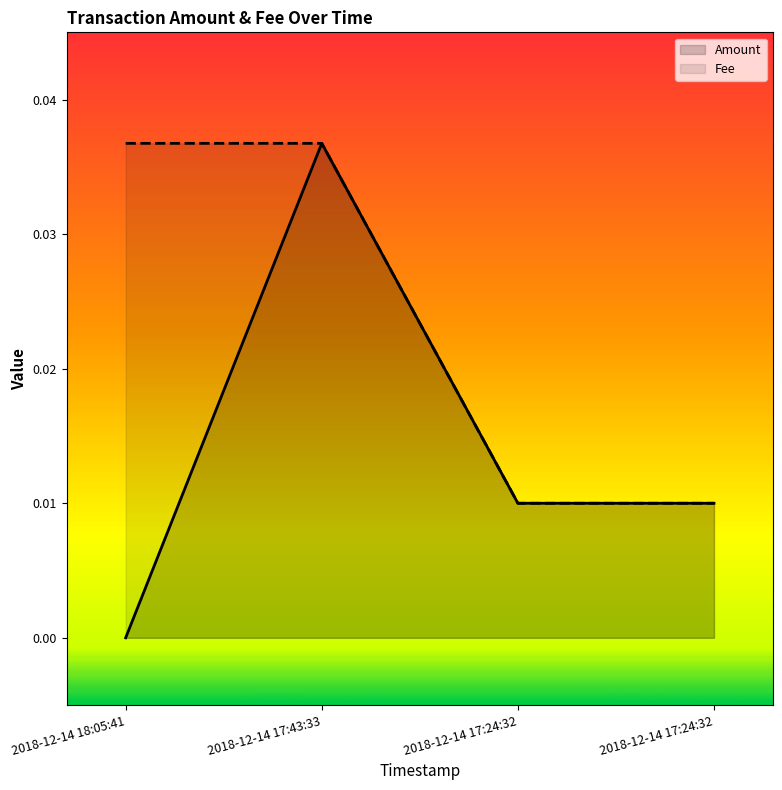

True or false: Fee has more than 0 interior local peaks.

False